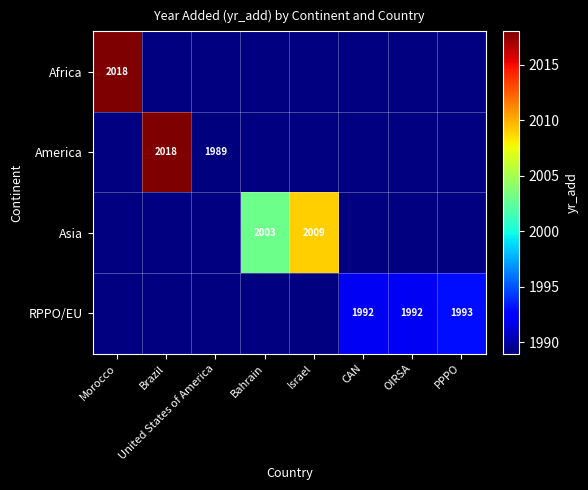

Is it true that RPPO/EU equals 1992 at CAN?

True